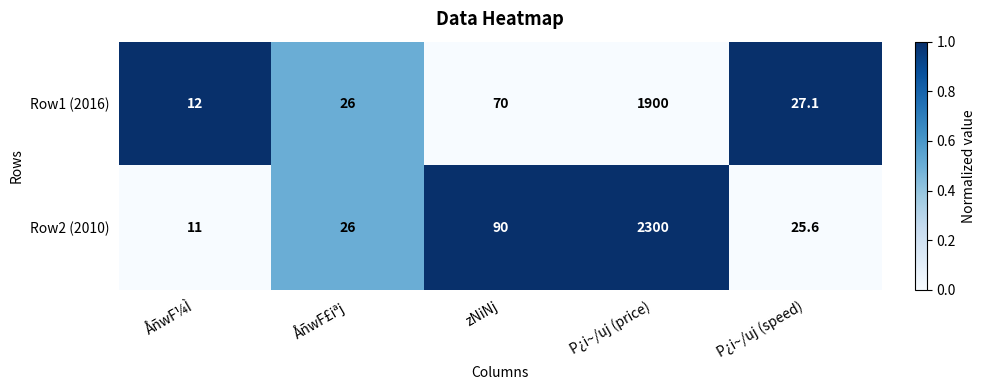

Count the number of data series in this chart.

2